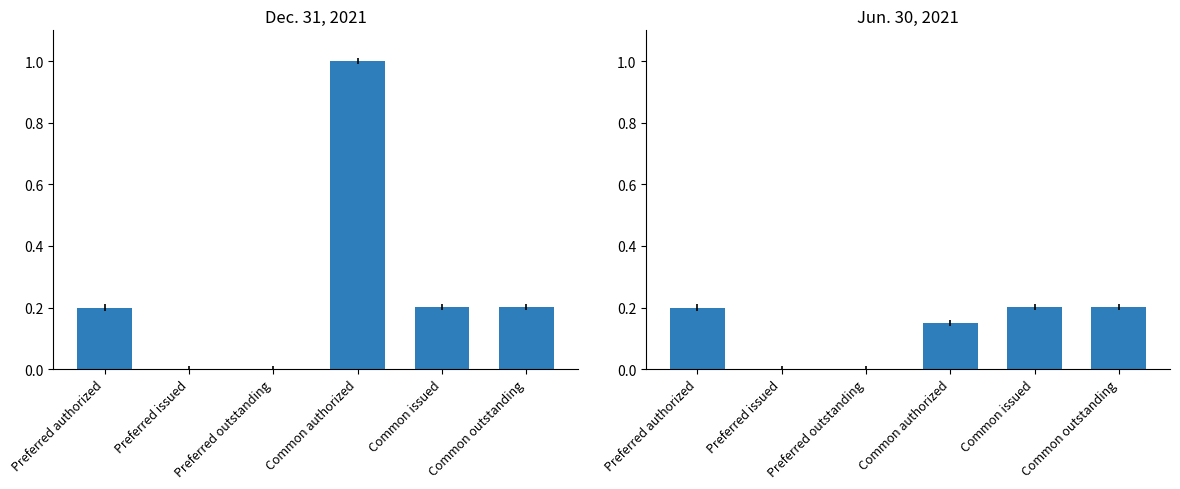

At how many categories does at least one series exceed 0?

6